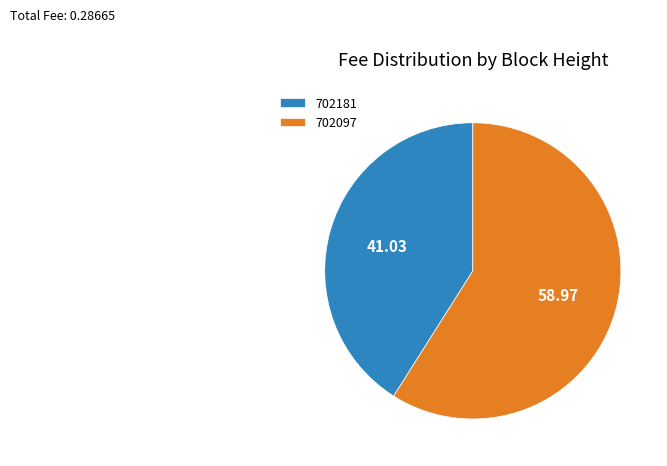

Which slice is the smallest?

702181